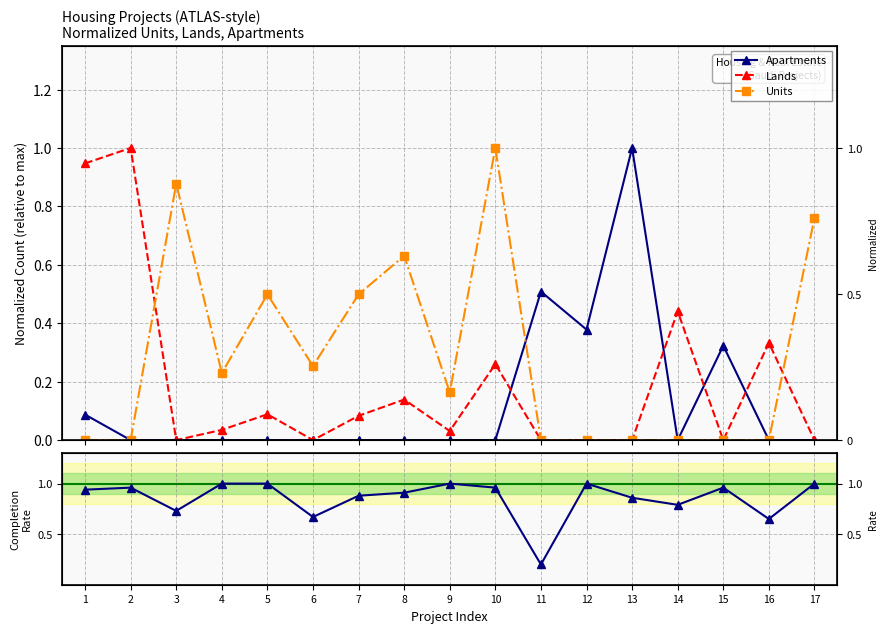

What is the total value across all series at 7?

1.5